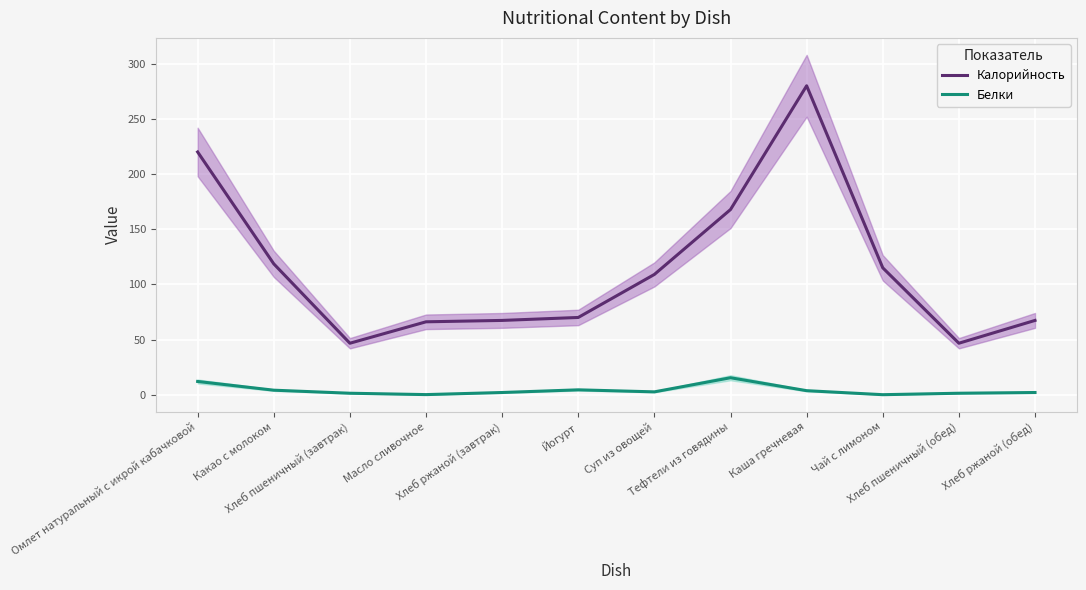

How many distinct data groups are displayed?

2